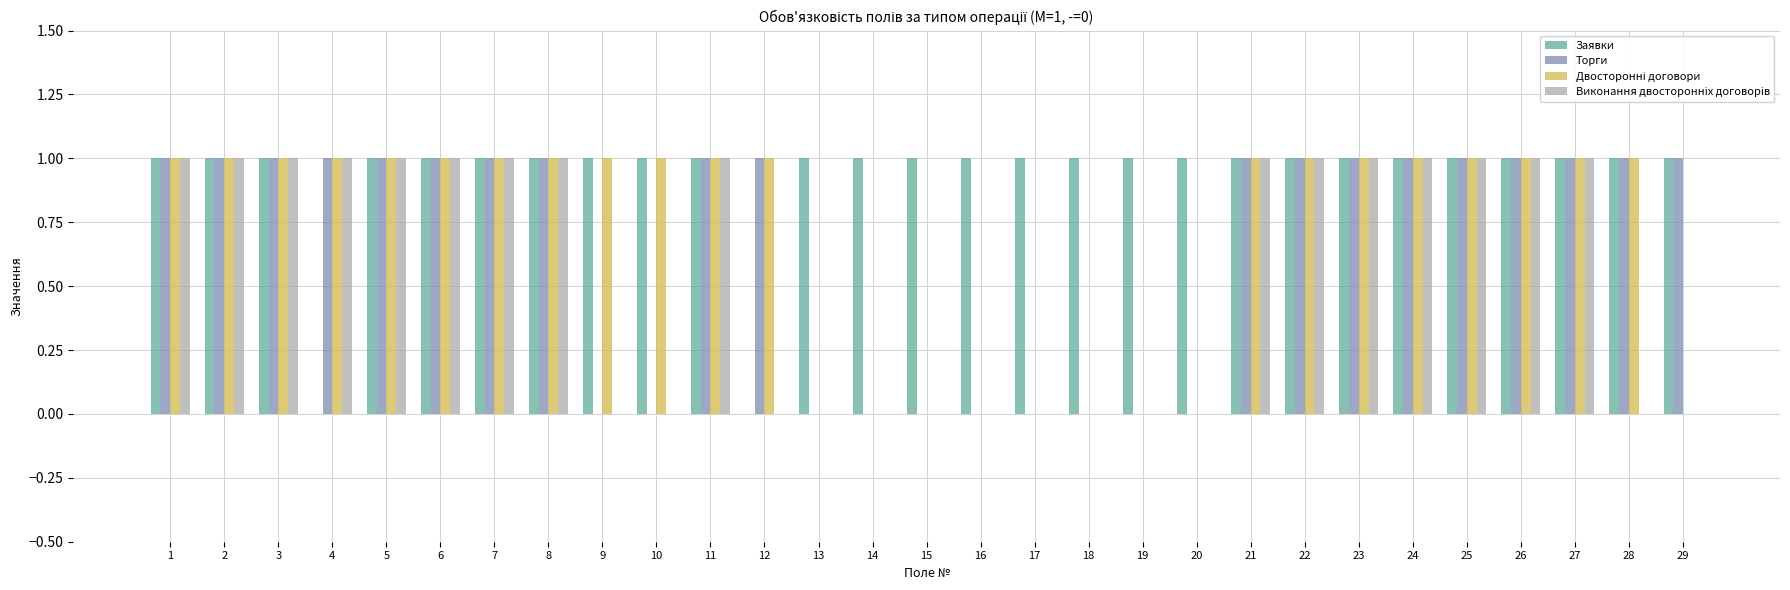

The Торги series shows 0 at 9. True or false?

True